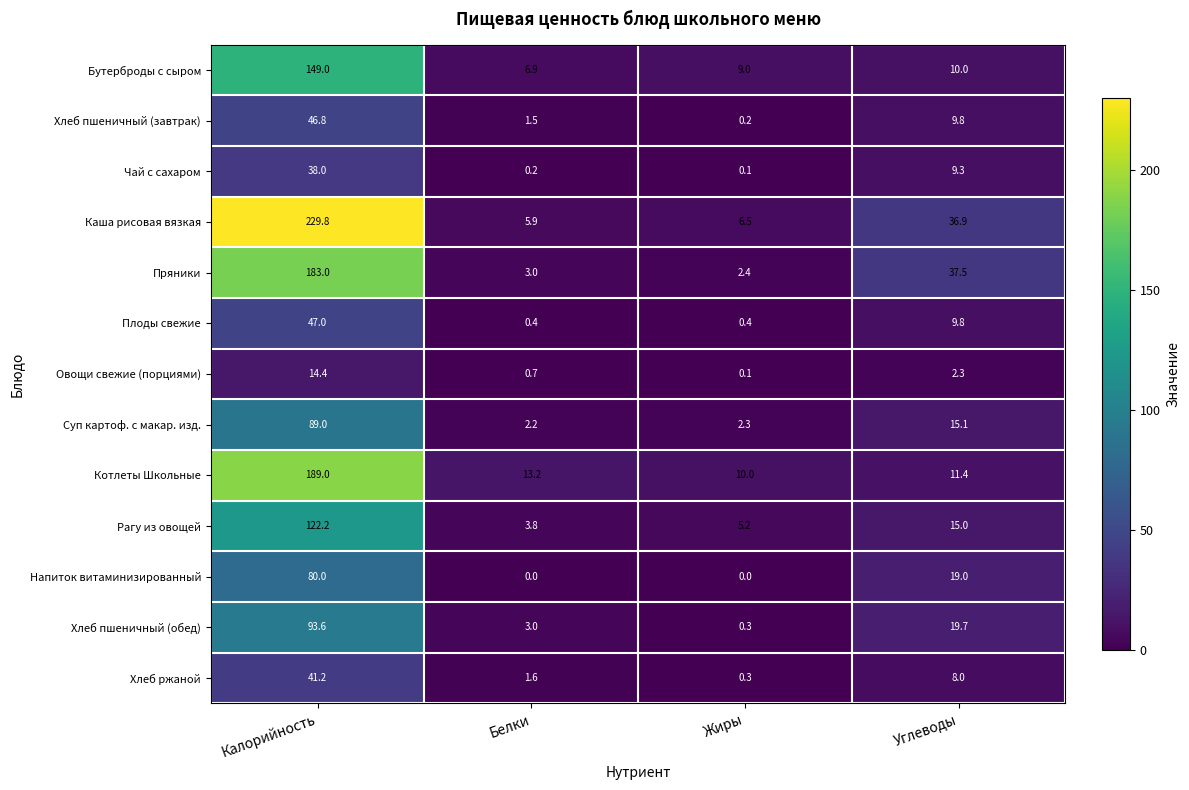

True or false: Хлеб пшеничный (завтрак) has a value of 1.5 at Белки.

True